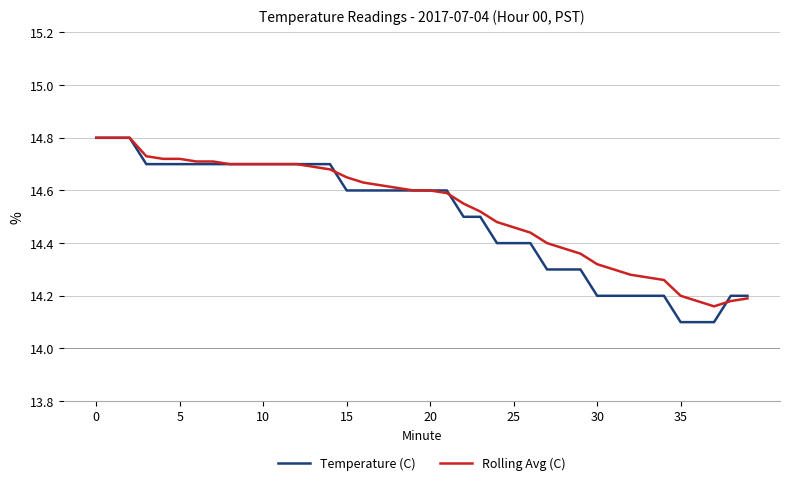

What is the lowest value of the Temperature (C) series?

14.1